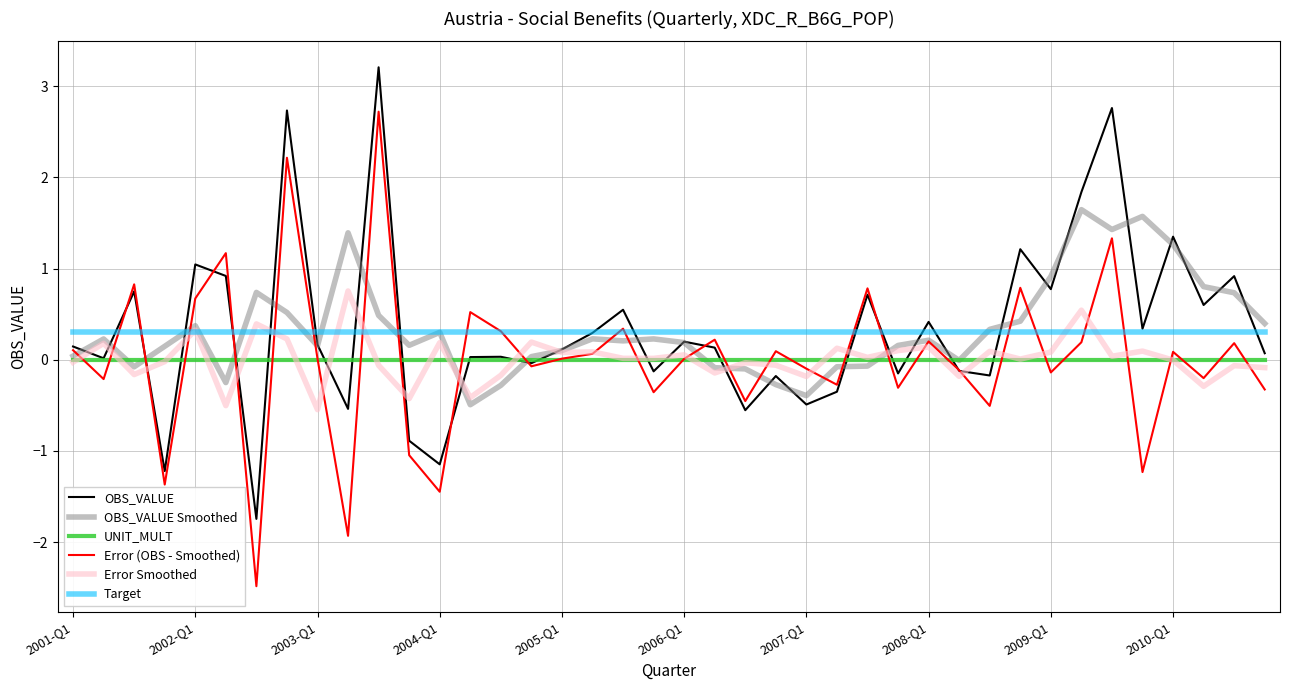

Which series has the widest spread of values?

Error (OBS - Smoothed)